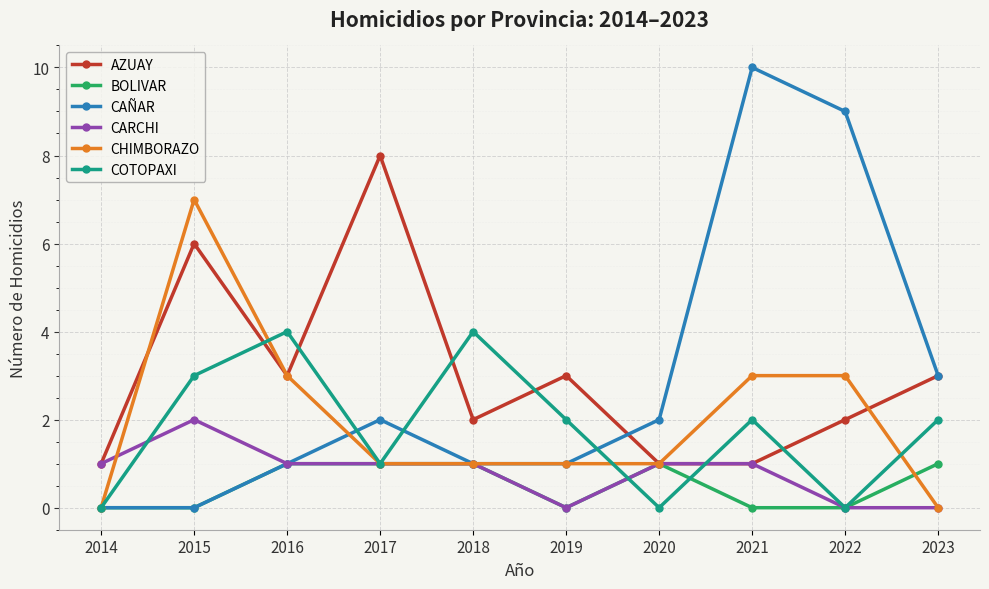

True or false: AZUAY and COTOPAXI cross at least once.

True